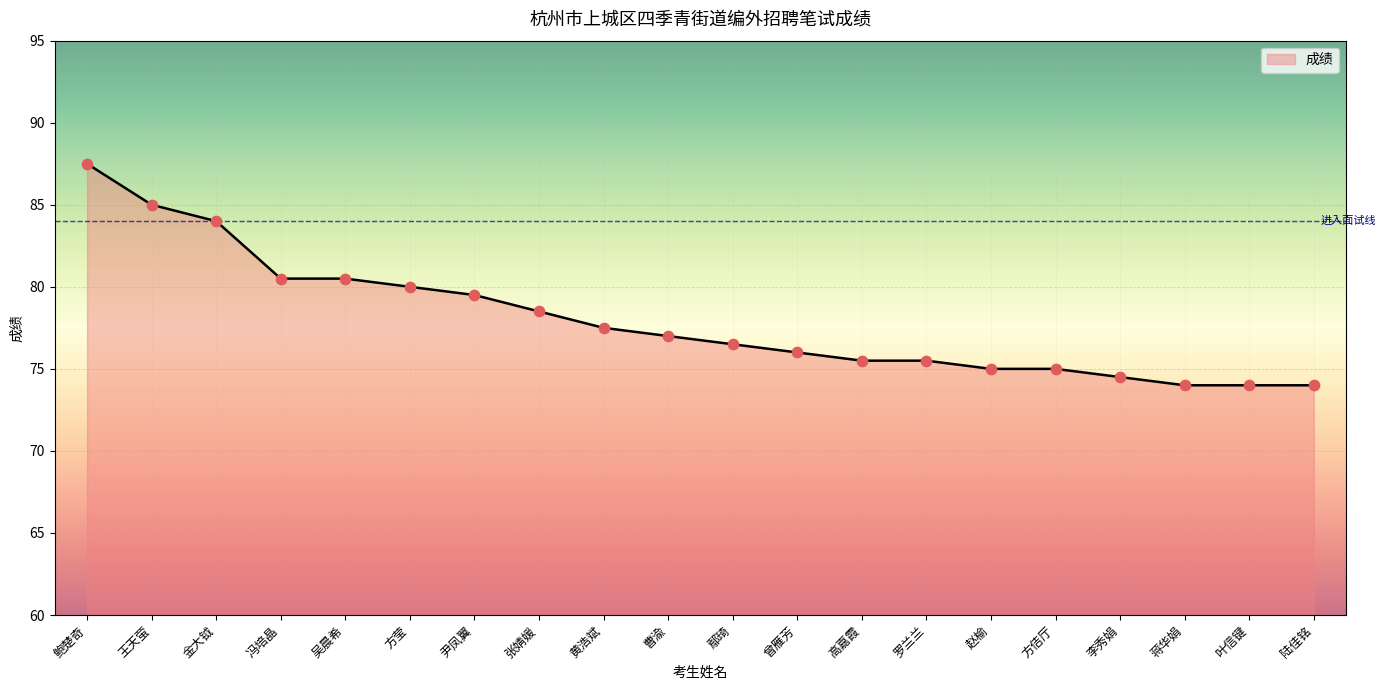

Which has a higher value, 方莹 or 吴晨希?

吴晨希